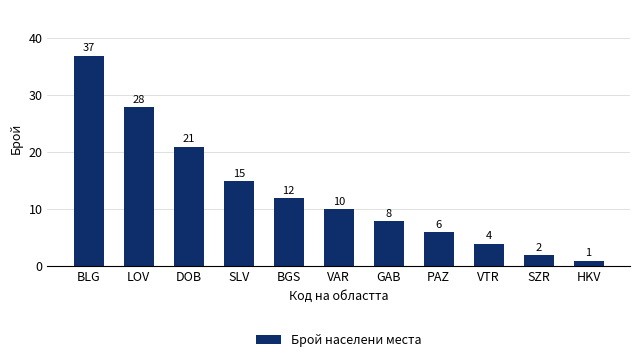

List the labels in order of value, smallest first.

HKV, SZR, VTR, PAZ, GAB, VAR, BGS, SLV, DOB, LOV, BLG